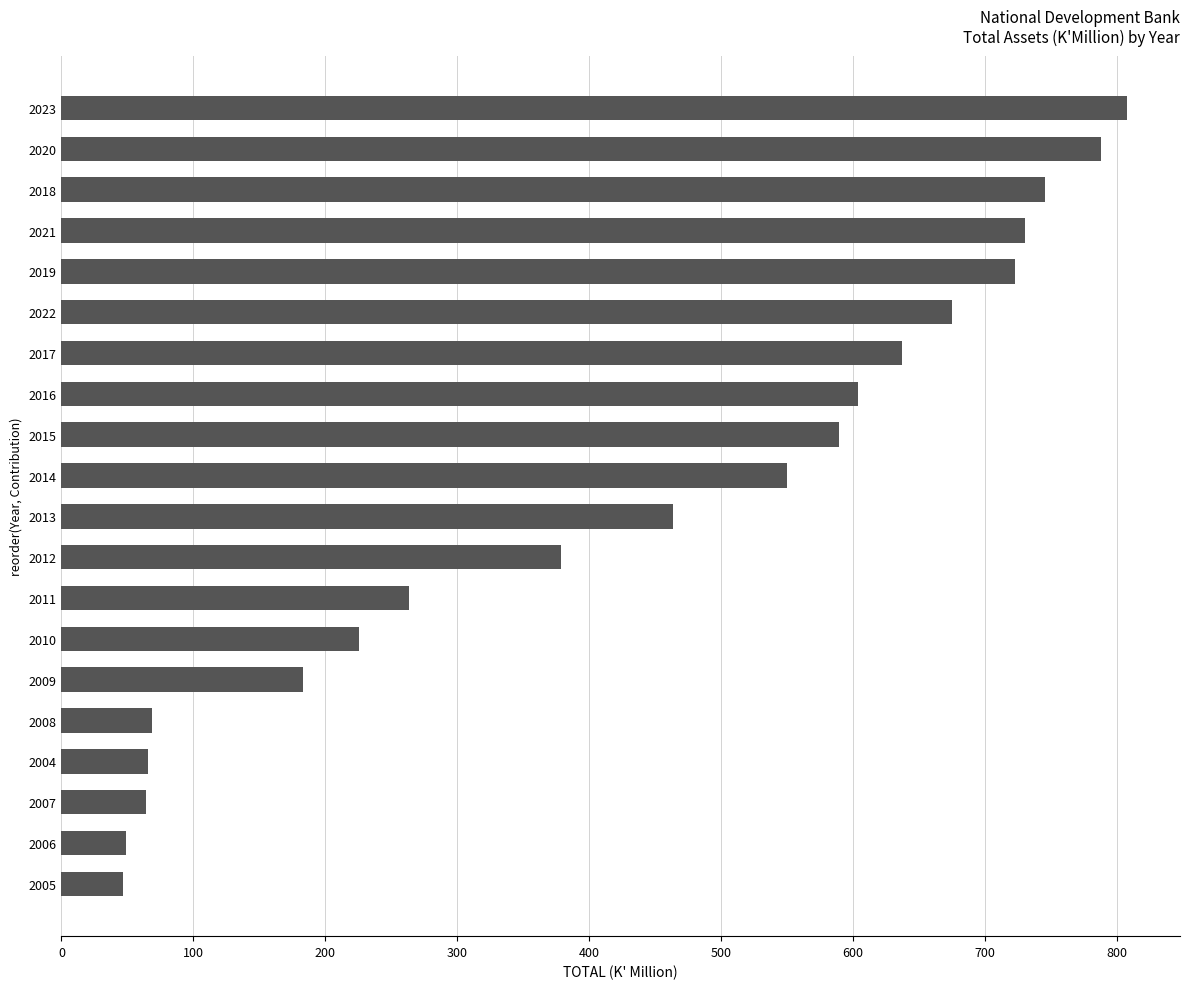

What is the smallest value displayed?

46.8